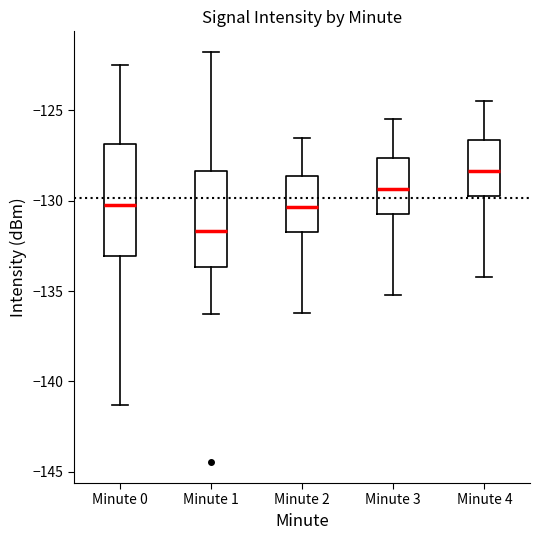

Which box has the highest median line?

Minute 4